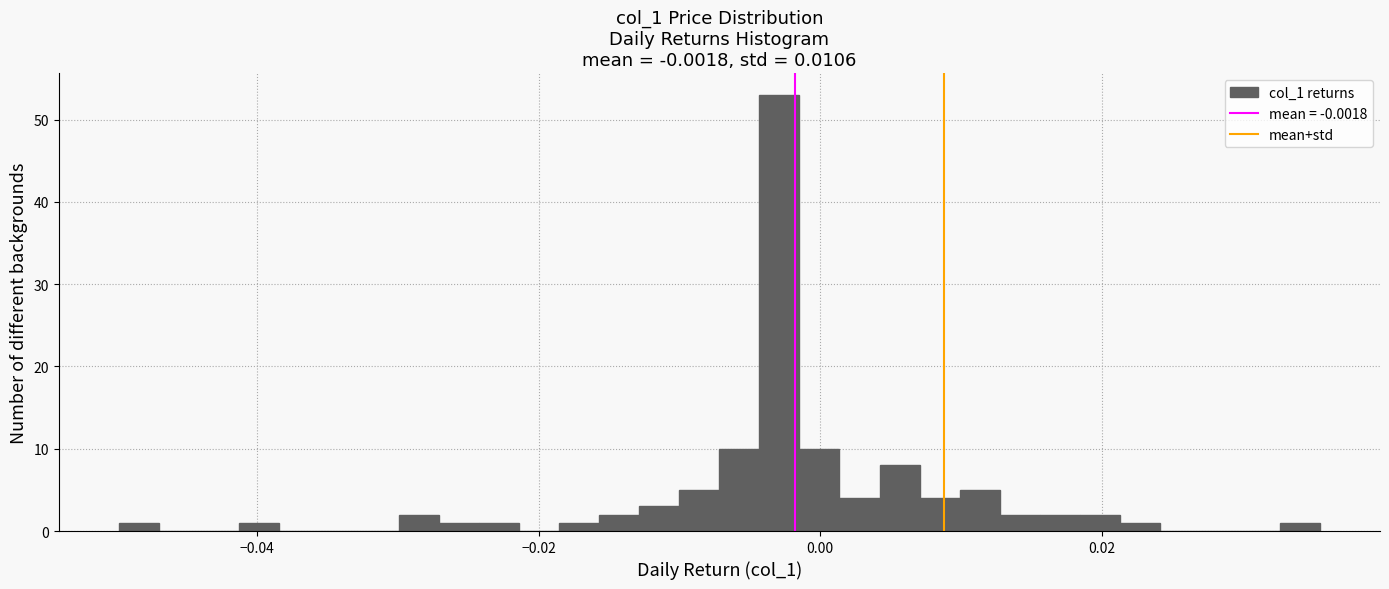

Read against the x-axis, roughly where is the centre of the tallest bar?

-0.002